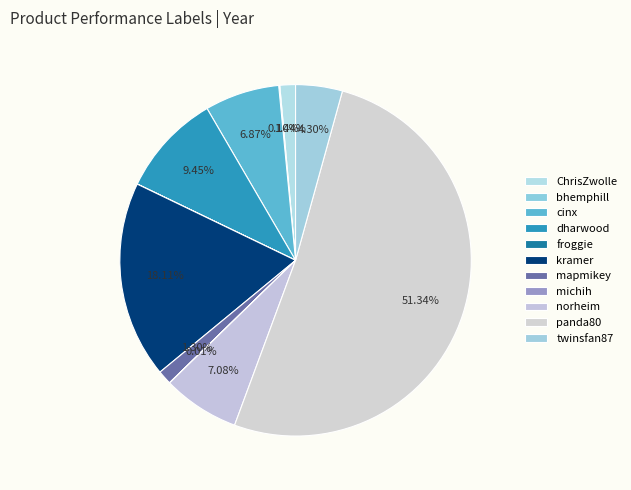

Between ChrisZwolle and twinsfan87, which is larger?

twinsfan87